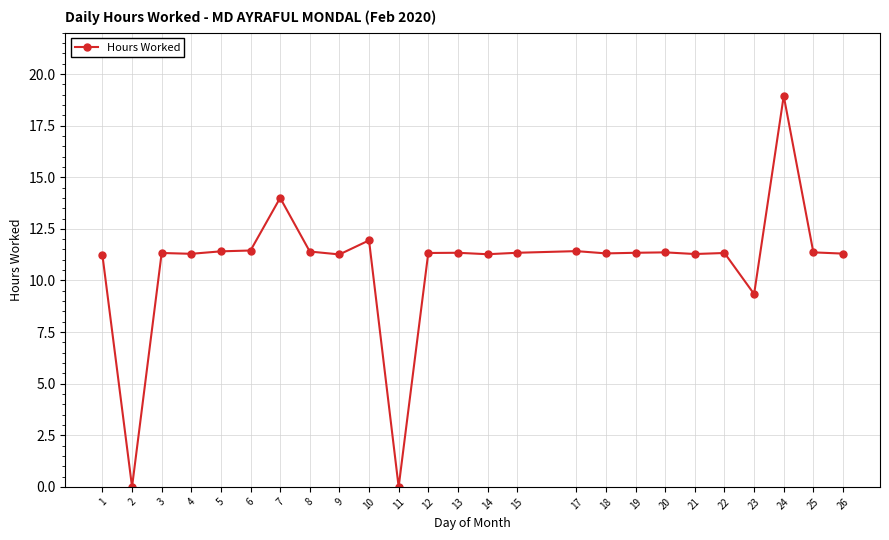

What is the average value?

10.8